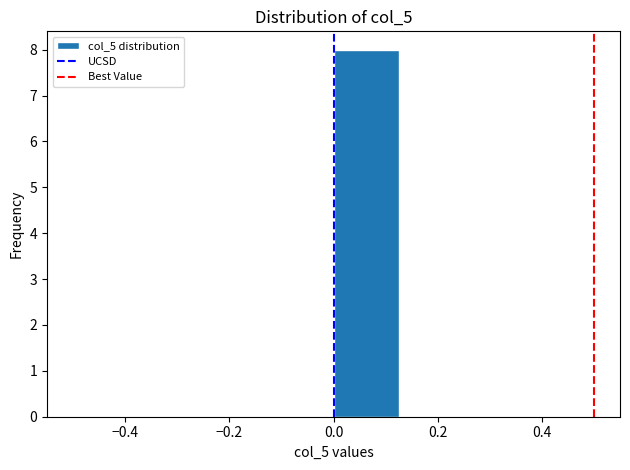

Reading left to right, list every bar in this chart as the range it spans on the x-axis followed by its height. Neither the bar edges nor the heights are printed on the chart, so give them approximately, as read against the axes.

-0.500 to -0.375: 0
-0.375 to -0.250: 0
-0.250 to -0.125: 0
-0.125 to 0.000: 0
0.000 to 0.125: 8
0.125 to 0.250: 0
0.250 to 0.375: 0
0.375 to 0.500: 0